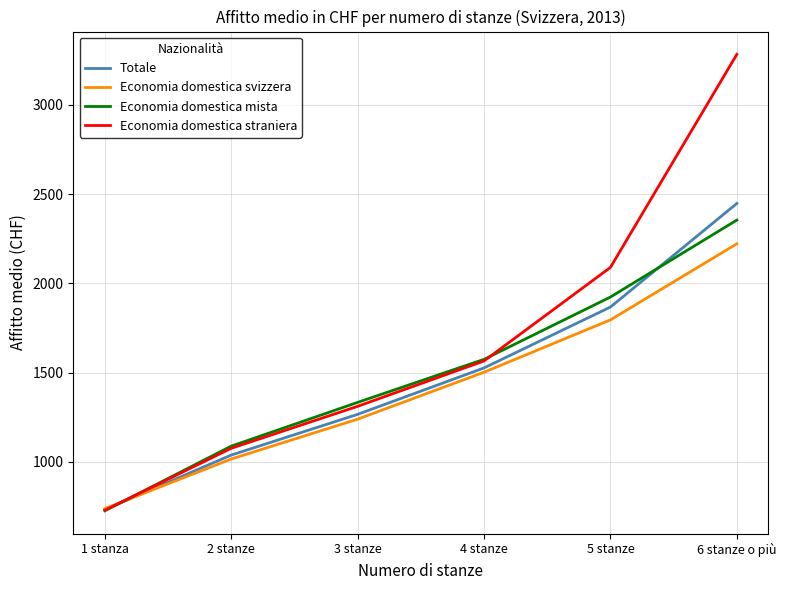

Rank the categories by Economia domestica mista value from highest to lowest.

6 stanze o più, 5 stanze, 4 stanze, 3 stanze, 2 stanze, 1 stanza